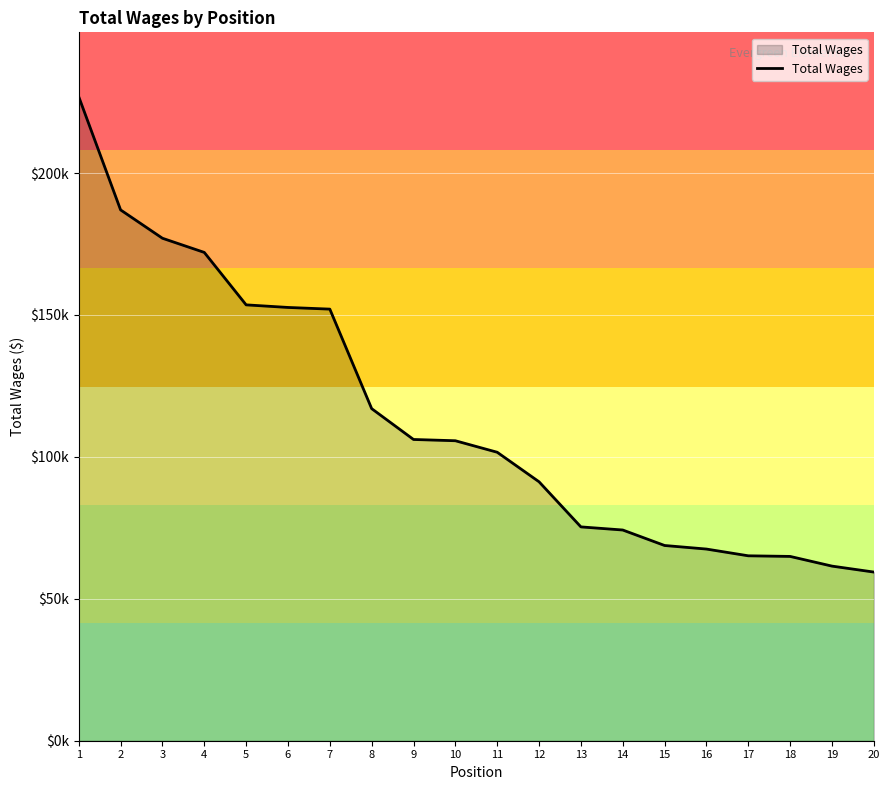

Between 7 and 11, which is larger?

7